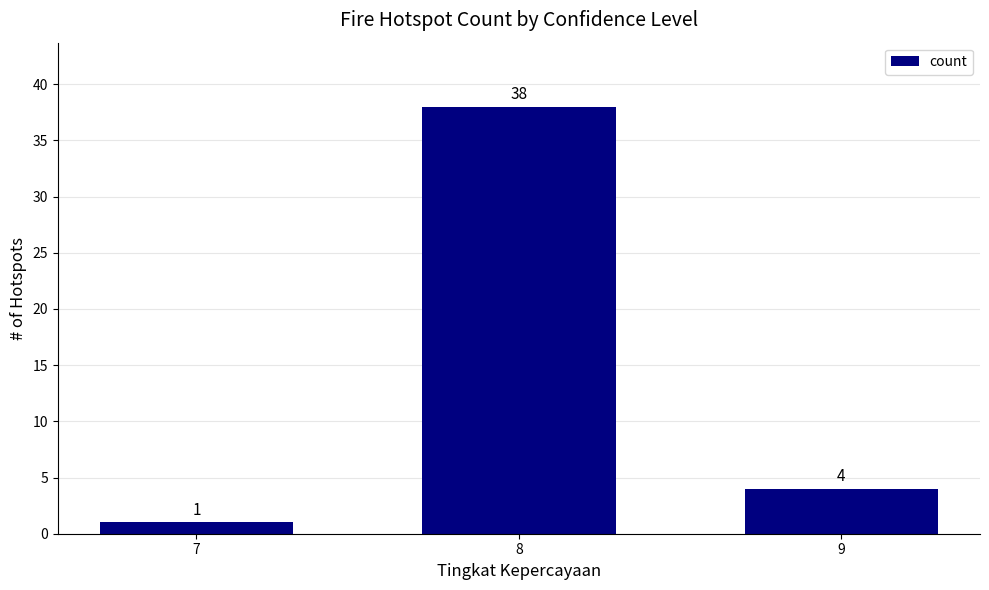

What is the average value?

14